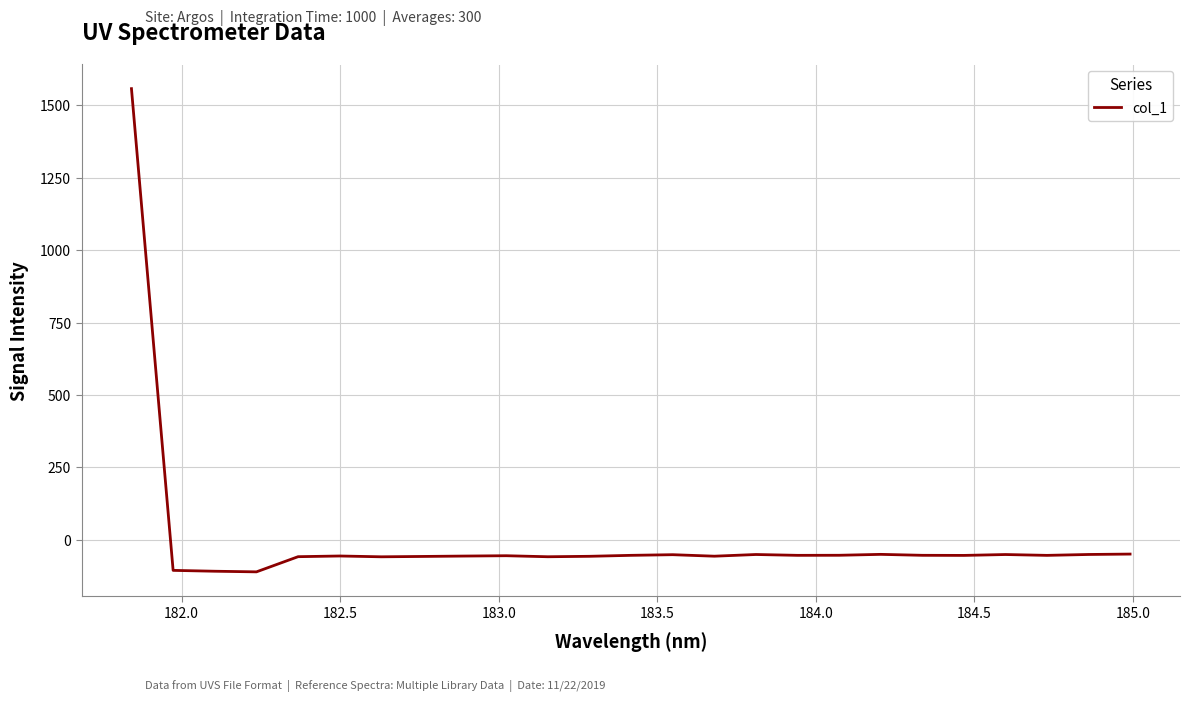

How many values are above zero?

1